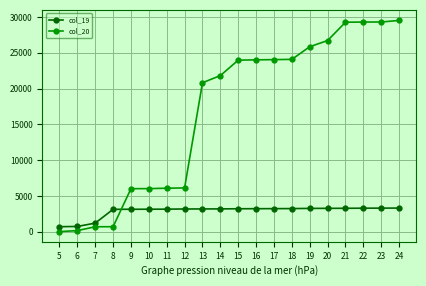

At 18, list the series in order from smallest to largest.

col_19, col_20